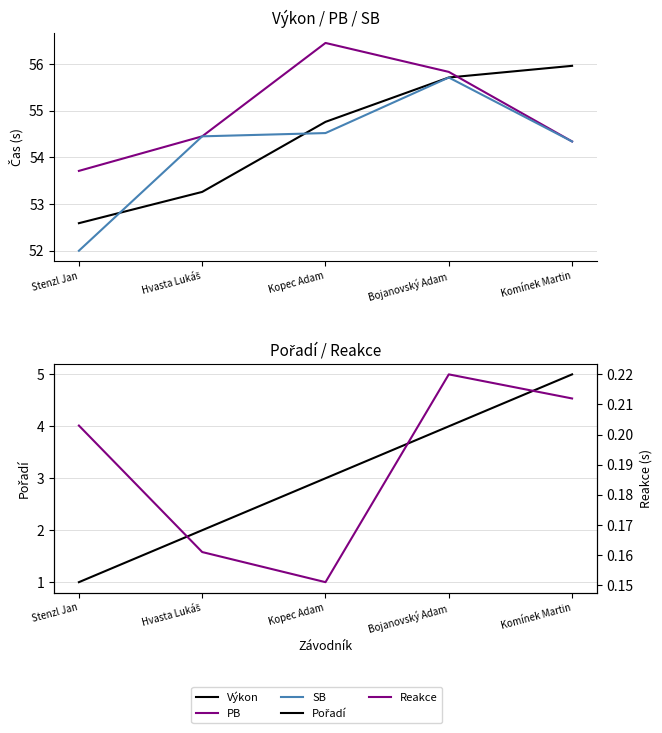

True or false: Výkon and Reakce cross at least once.

False